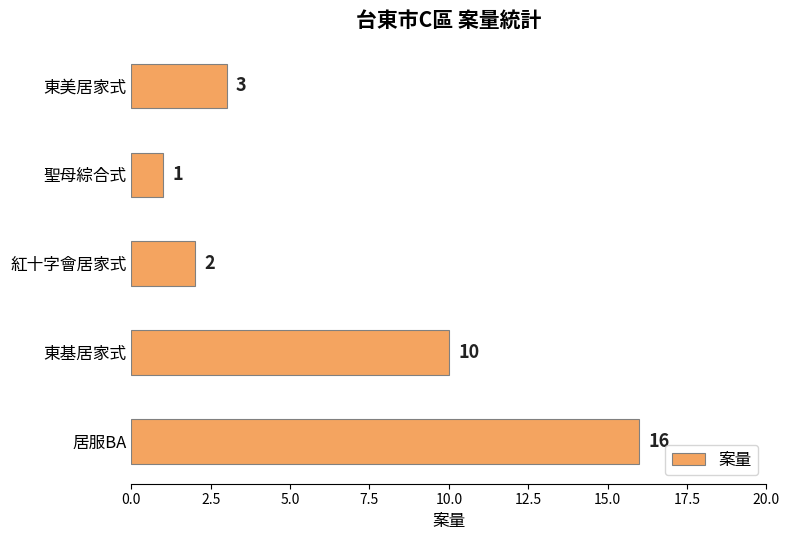

What is the change in value from 紅十字會居家式 to 東美居家式?

+1